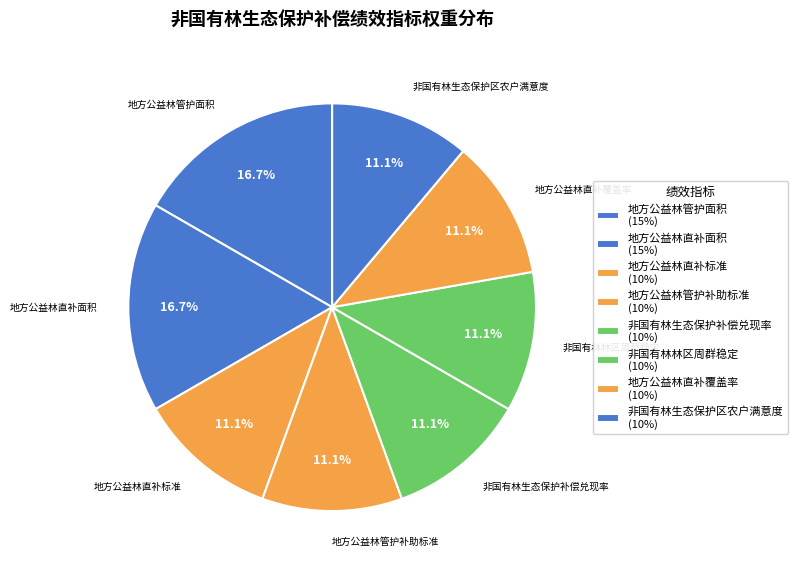

True or false: 地方公益林管护补助标准 accounts for 11% of the total.

True